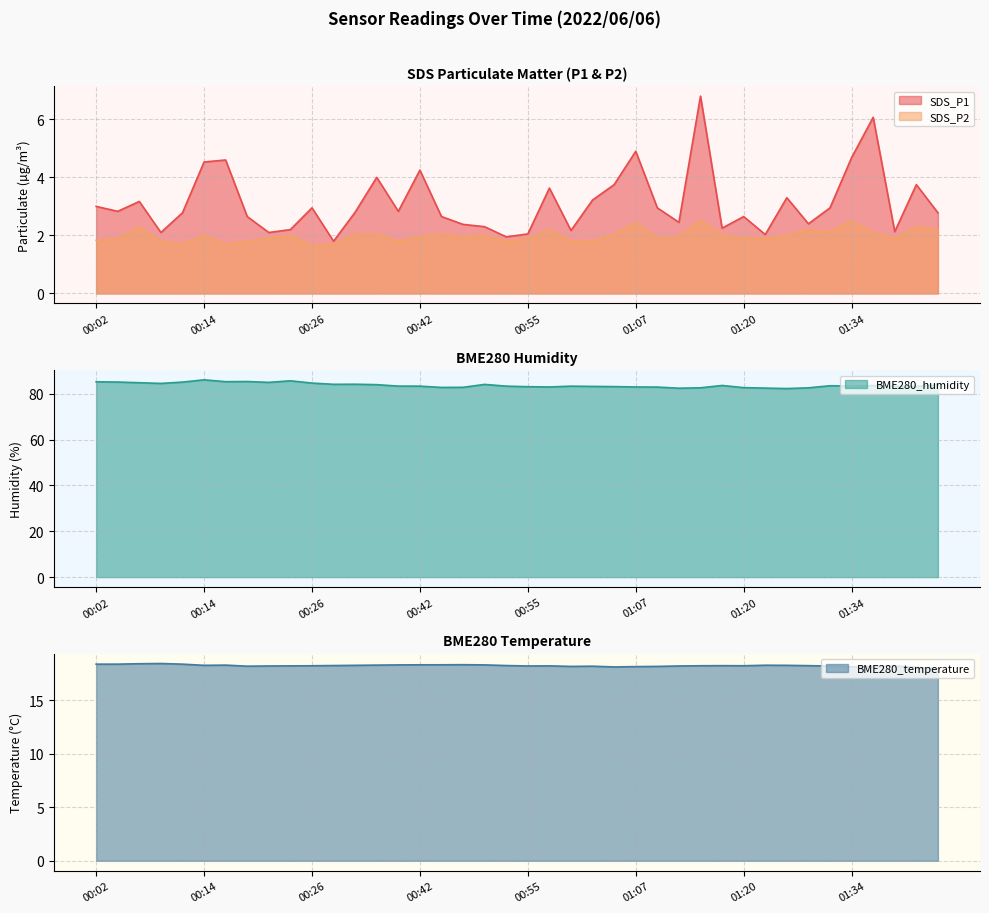

What is the minimum value for SDS_P1?

1.8